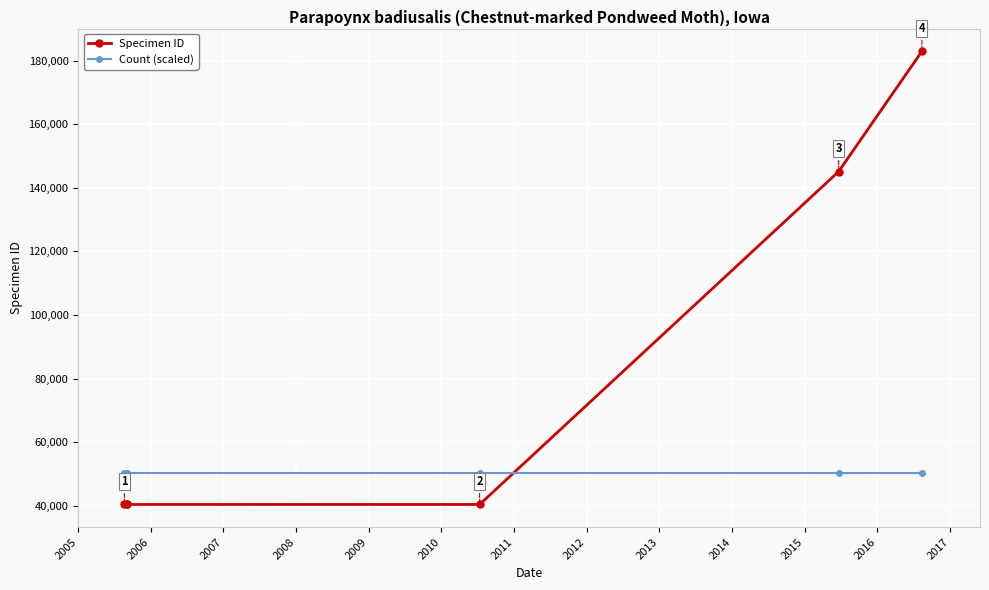

Which series has the widest spread of values?

Specimen ID